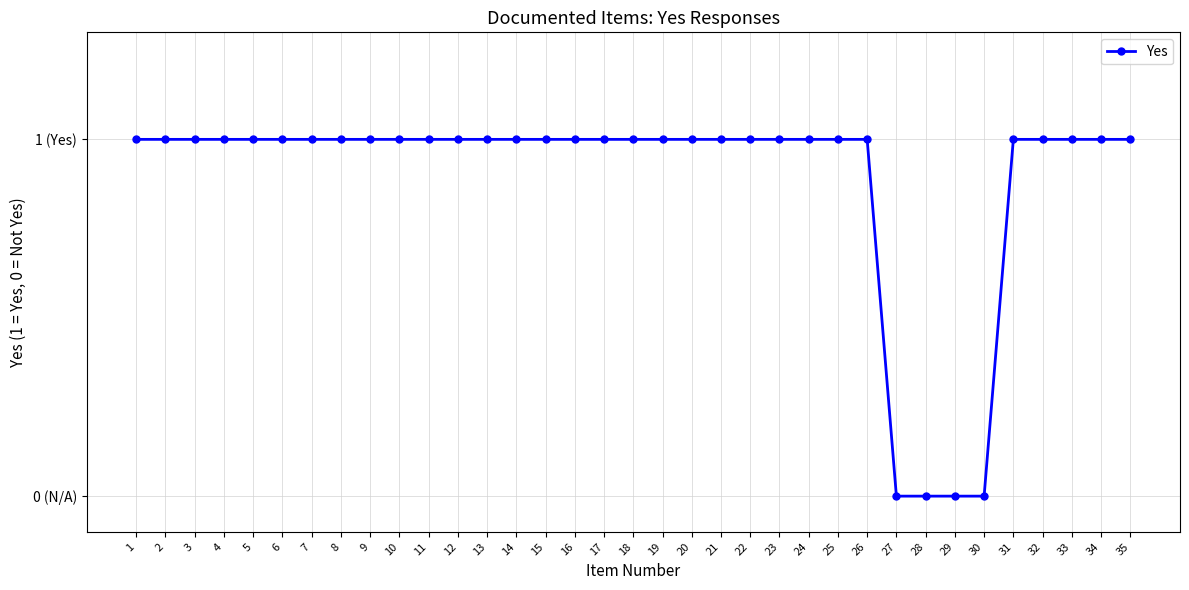

Rank the categories by value from lowest to highest.

27, 28, 29, 30, 1, 2, 3, 4, 5, 6, 7, 8, 9, 10, 11, 12, 13, 14, 15, 16, 17, 18, 19, 20, 21, 22, 23, 24, 25, 26, 31, 32, 33, 34, 35